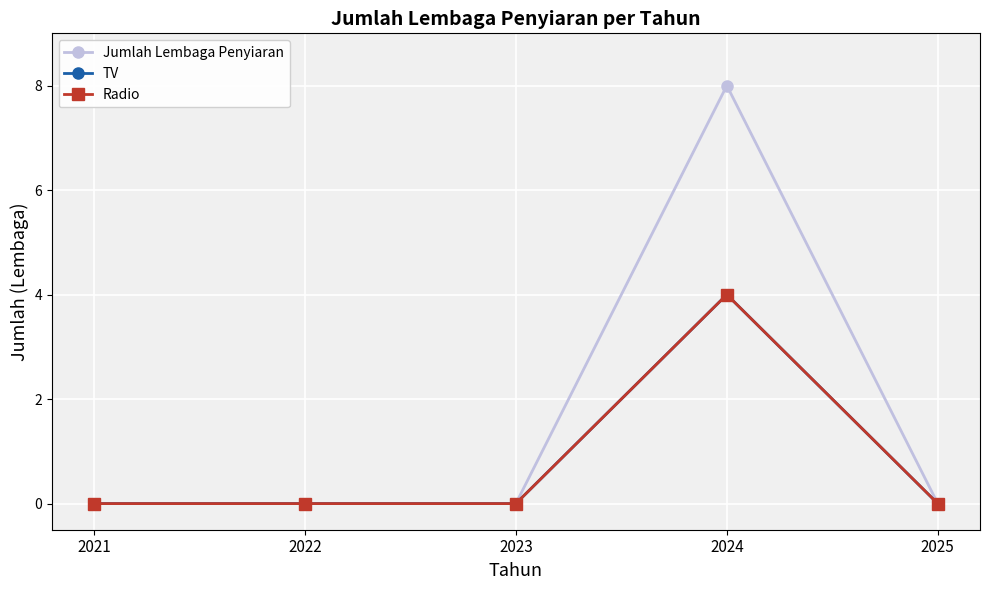

Is this an area chart (filled region under the line)?

No